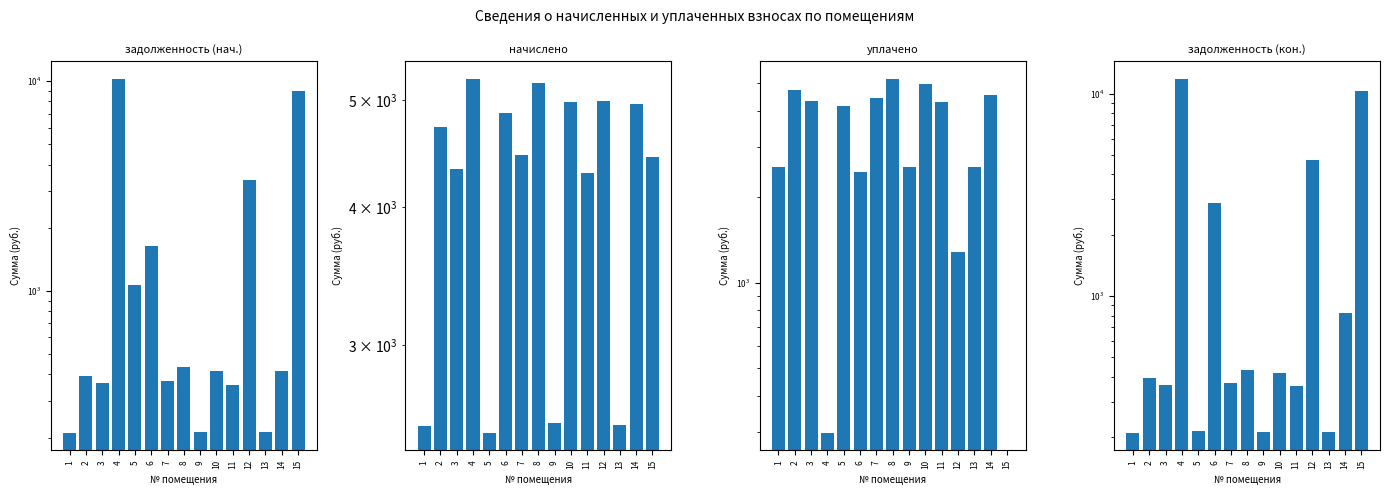

Reading left to right, list all the values displayed in this chart.

задолженность (нач.): 1=211.1	2=394.0	3=362.9	4=10254.4	5=1066.7	6=1631.1	7=371.2	8=431.9	9=212.5	10=414.7	11=358.1	12=3382.8	13=211.8	14=413.3	15=8972.7
начислено: 1=2533.7	2=4727.9	3=4326.5	4=5224.7	5=2500.6	6=4868.6	7=4454.6	8=5183.3	9=2550.2	10=4976.3	11=4297.3	12=4992.8	13=2542.0	14=4959.7	15=4438.1
уплачено: 1=2533.7	2=4727.9	3=4328.6	4=297.8	5=4167.6	6=2434.3	7=4454.6	8=5183.3	9=2550.2	10=4976.3	11=4297.3	12=1282.1	13=2542.0	14=4546.4	15=0.0
задолженность (кон.): 1=211.1	2=394.0	3=362.9	4=11845.0	5=214.3	6=2888.0	7=371.2	8=431.9	9=212.5	10=414.7	11=358.1	12=4721.8	13=211.8	14=827.5	15=10333.0